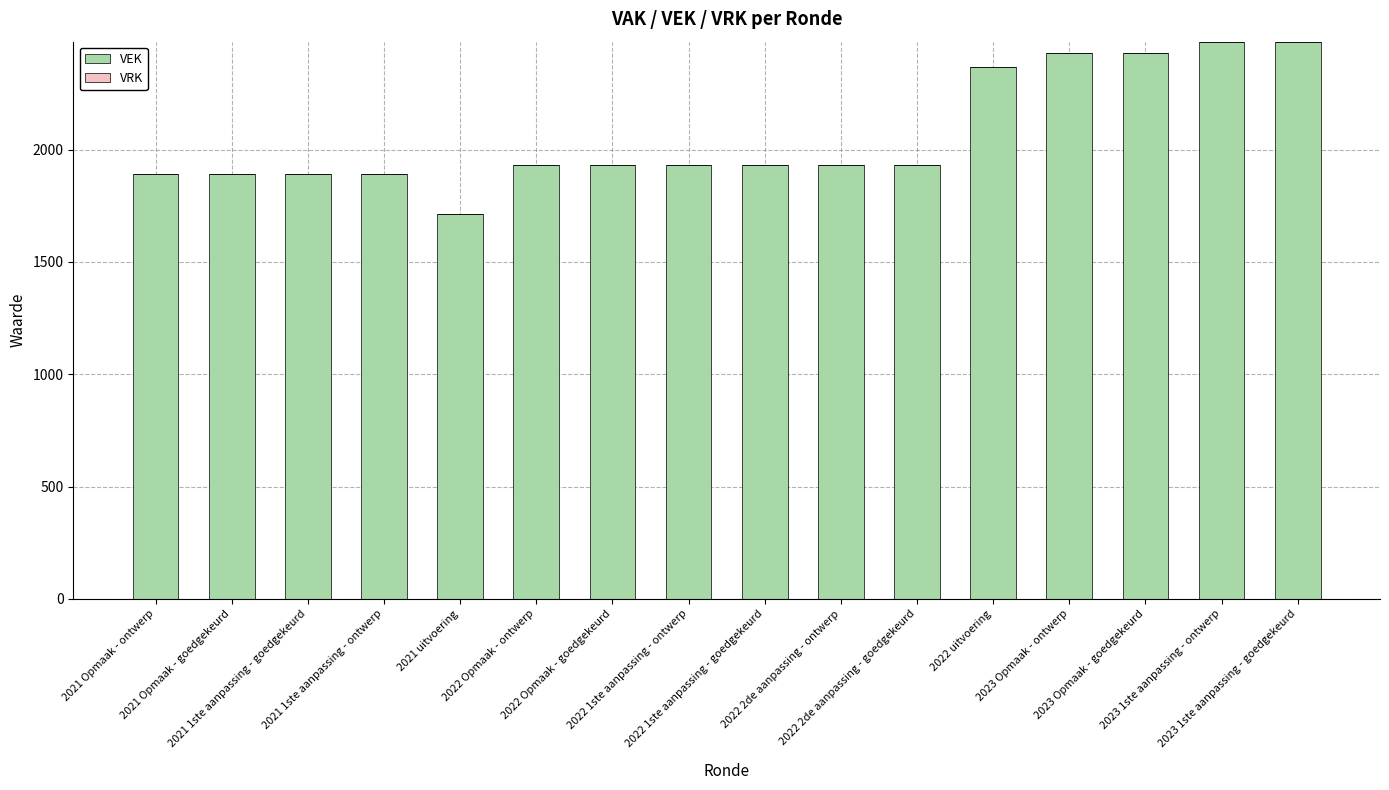

What is the minimum value shown in the chart?

1711